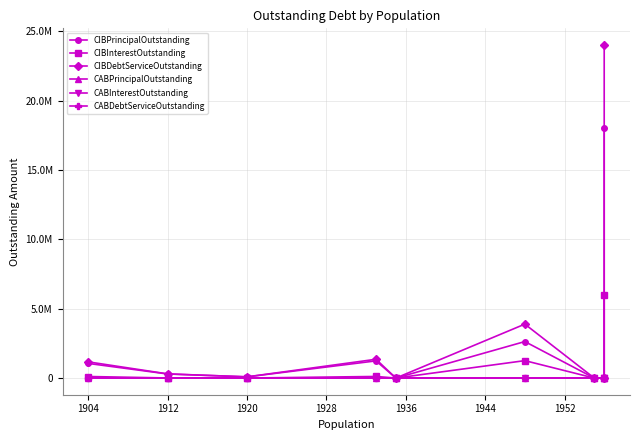

Reading left to right, what are all the values shown in this chart?

CIBPrincipalOutstanding: 1055000.0	294000.0	87000.0	1240000.0	0.0	2633000.0	0.0	0.0	18059000.0
CIBInterestOutstanding: 112500.0	7104.0	1161.5	115922.5	0.0	1257764.0	0.0	0.0	5964312.2
CIBDebtServiceOutstanding: 1167500.0	301104.0	88161.5	1355922.5	0.0	3890764.0	0.0	0.0	24023312.2
CABPrincipalOutstanding: 0.0	0.0	0.0	0.0	0.0	0.0	0.0	0.0	0.0
CABInterestOutstanding: 0.0	0.0	0.0	0.0	0.0	0.0	0.0	0.0	0.0
CABDebtServiceOutstanding: 0.0	0.0	0.0	0.0	0.0	0.0	0.0	0.0	0.0